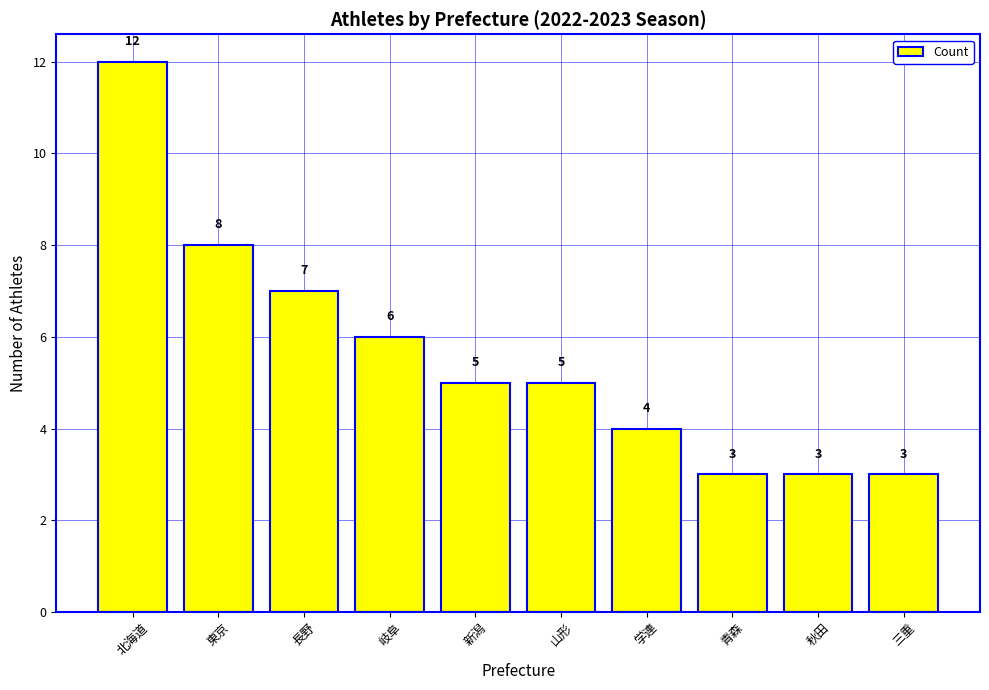

What is the change in value from 長野 to 岐阜?

-1